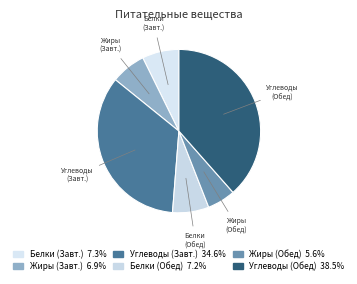

Count the number of slices in the pie.

6